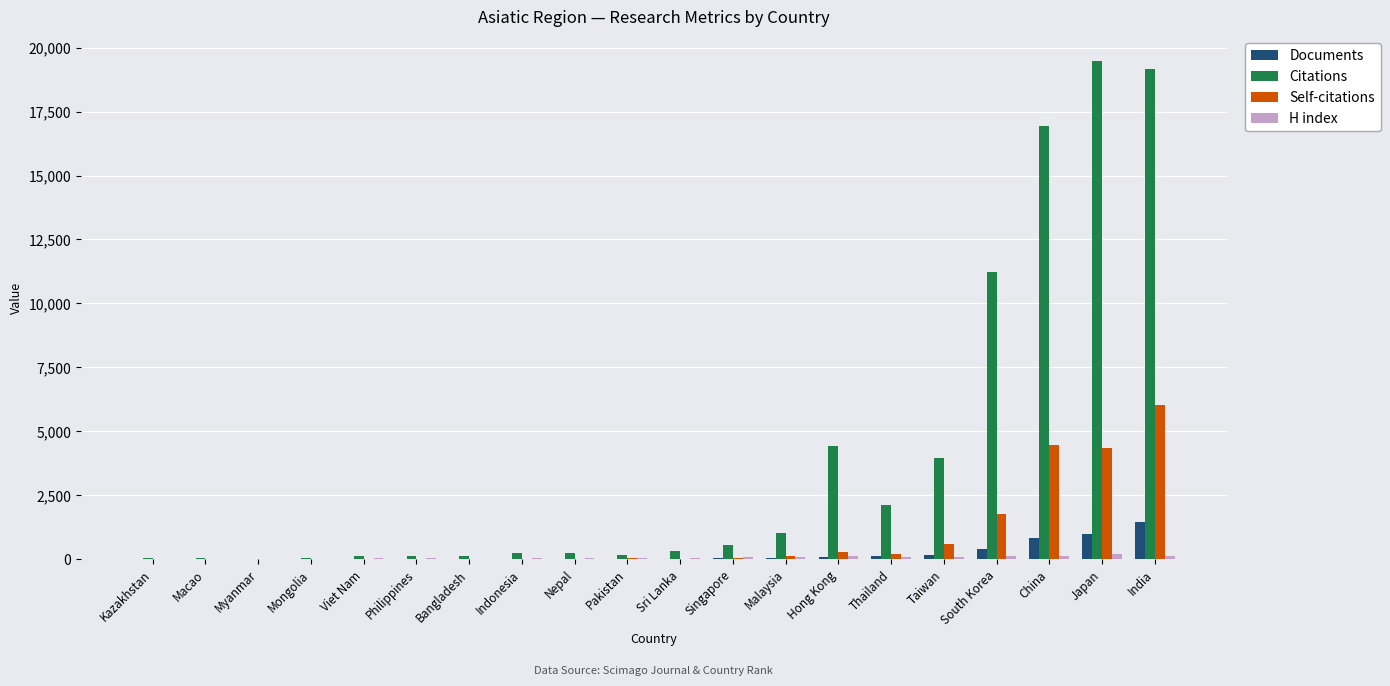

Which series changed the most between Macao and India?

Citations